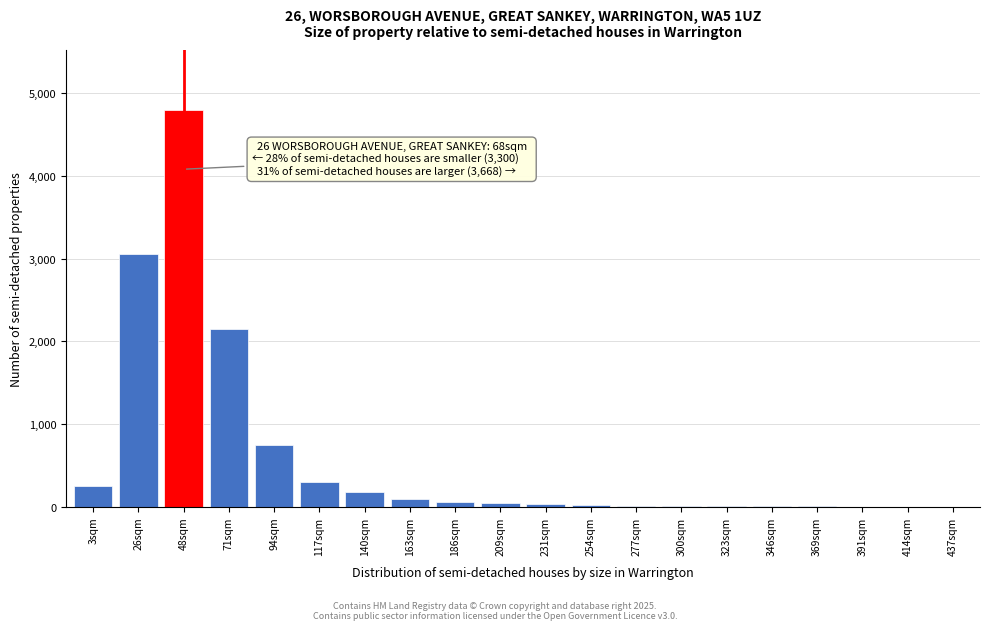

What is the greatest value displayed?

4800